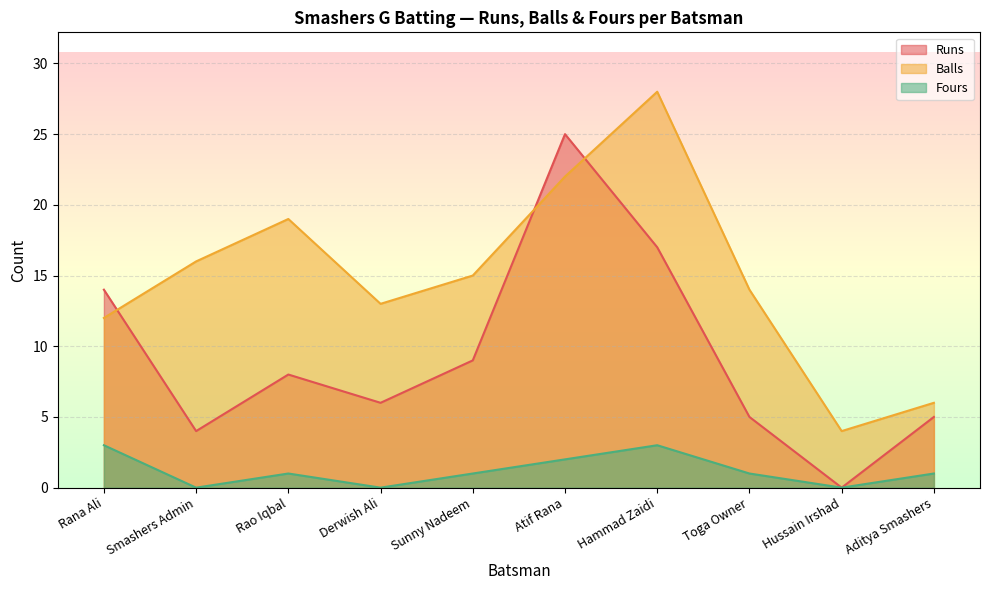

True or false: Fours and Balls intersect in this chart.

False